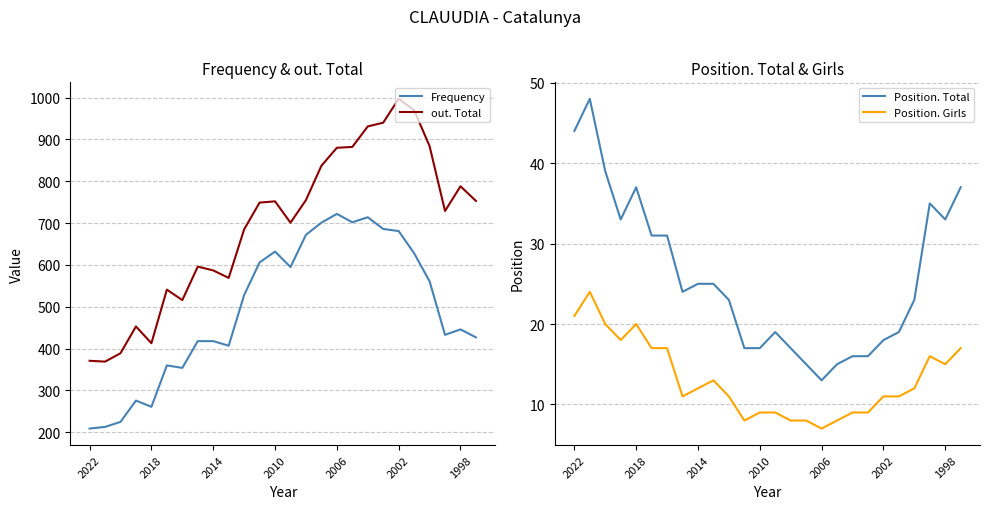

The value of Position. Total at 2006 is 13. True or false?

True